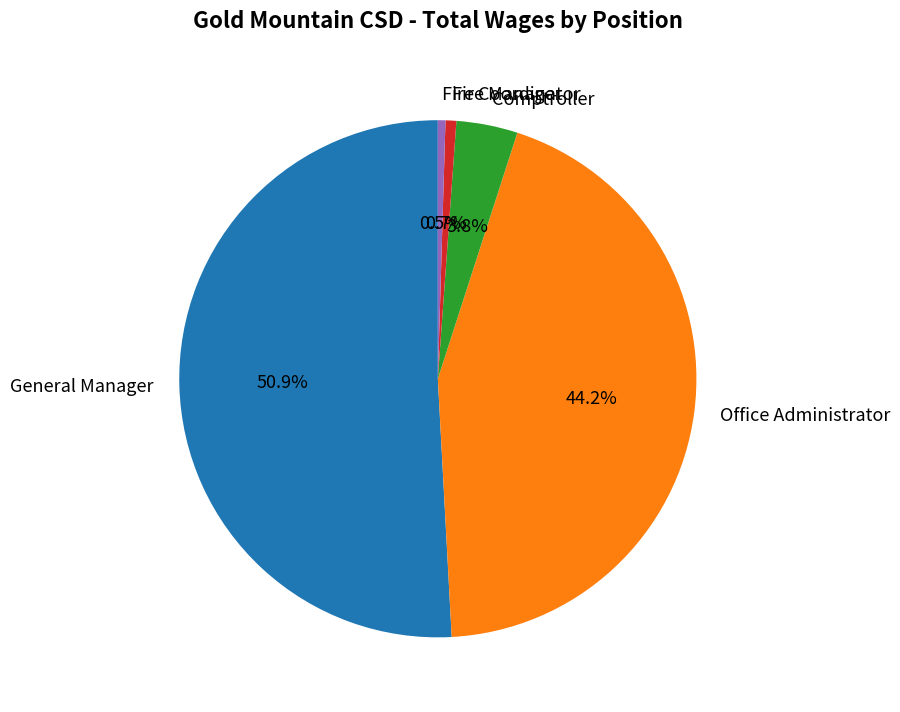

Between Fire Coordinator and Office Administrator, which is larger?

Office Administrator